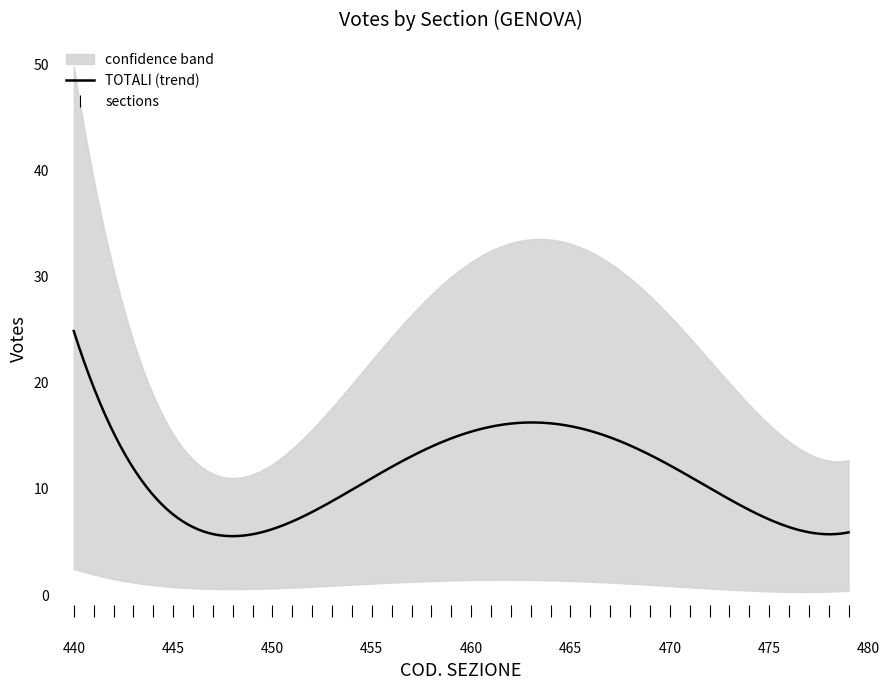

The N 7 | CESARONE ARIANNA series shows -6 at 451. True or false?

False